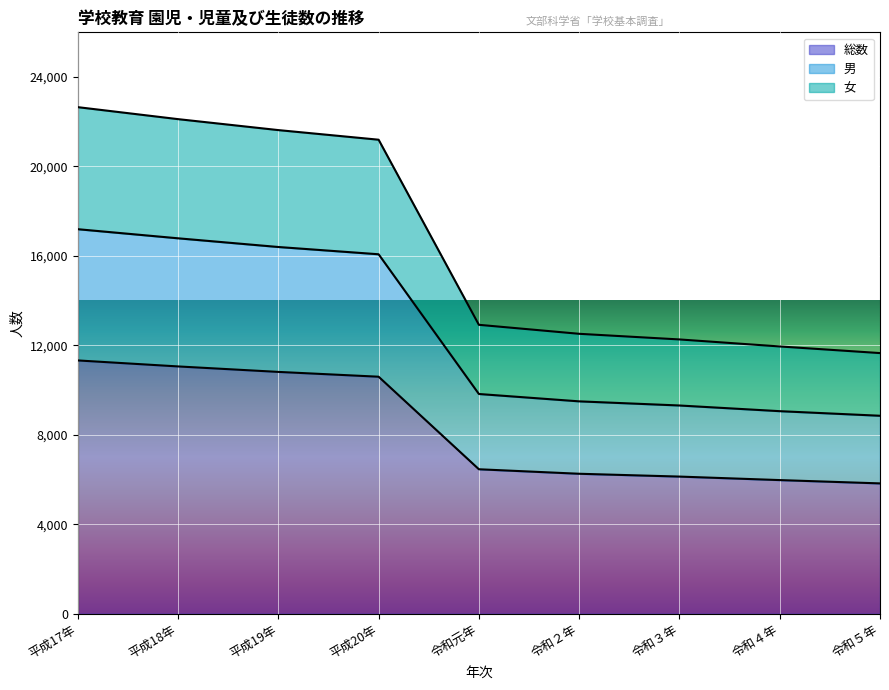

At which label does 総数 reach its minimum?

令和５年